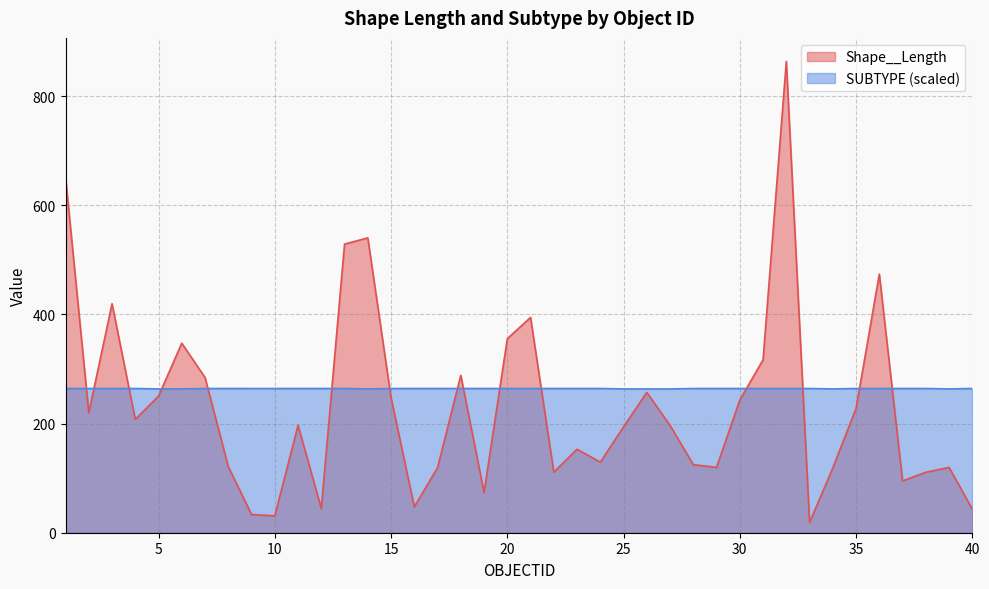

At which category is the sum across all series the highest?

32